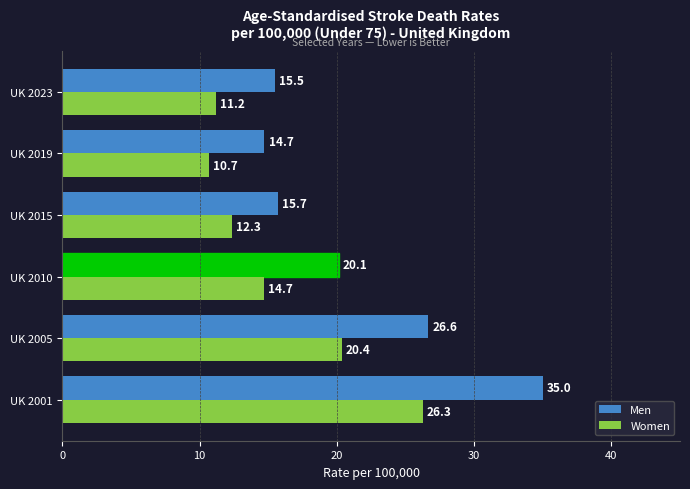

List the series in order of their peak value, lowest first.

Women, Men